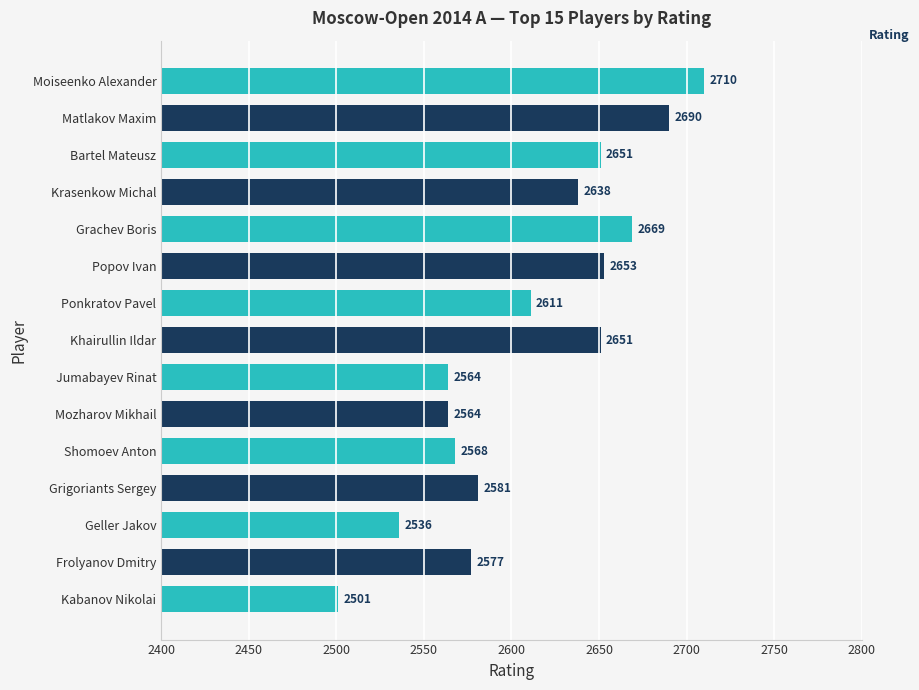

How many bars are there in total?

15